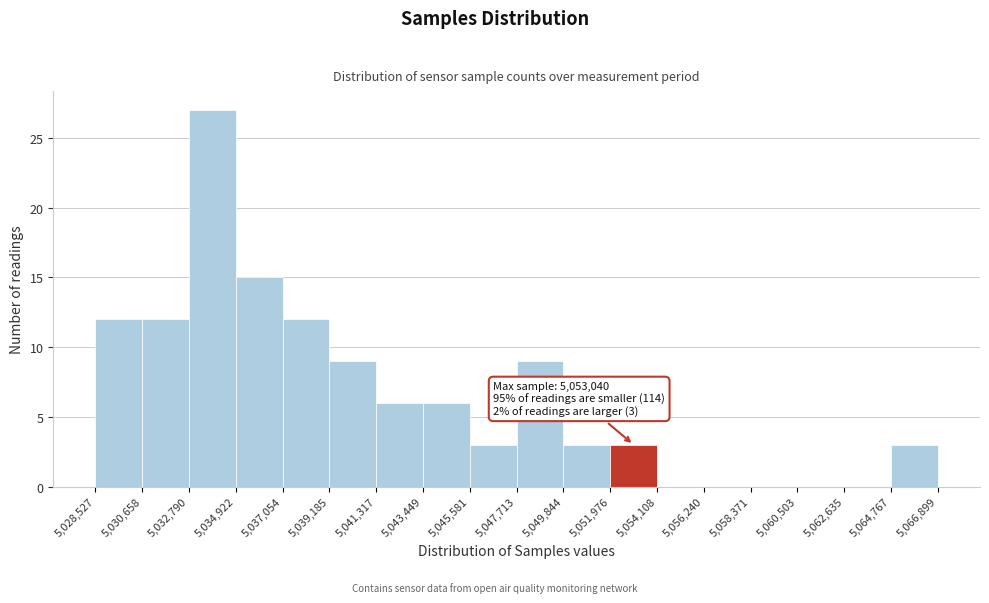

Over which range of the x-axis is the bar tallest?

5,032,790 to 5,034,922